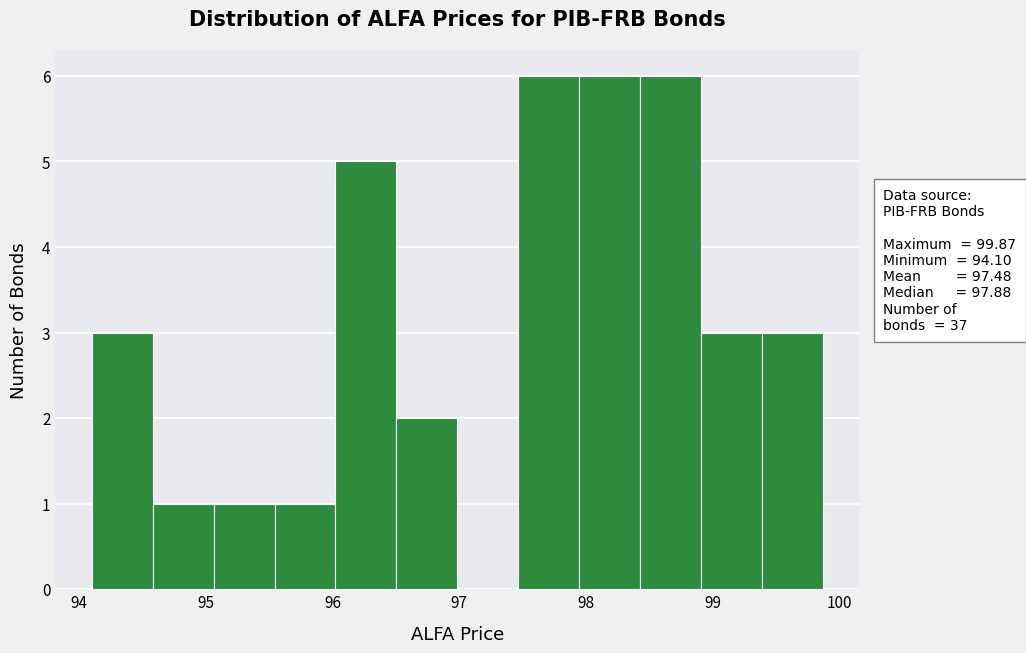

How tall is the bar that spans 97.9 to 98.4 on the x-axis? Neither the bar edges nor the heights are printed on the chart, so give them approximately, as read against the axes.

6